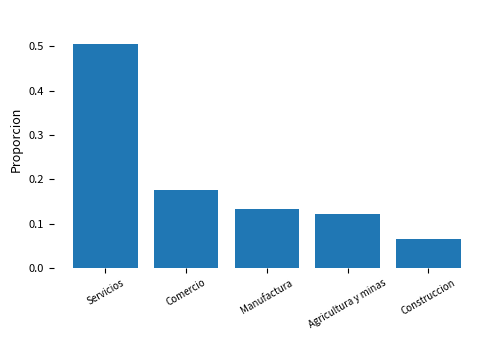

What is the label of the 4th bar from the right?

Comercio